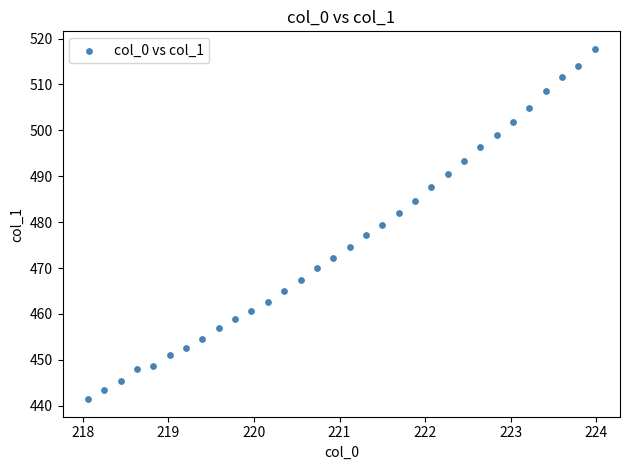

What is the range of X values (max minus min)?

5.9